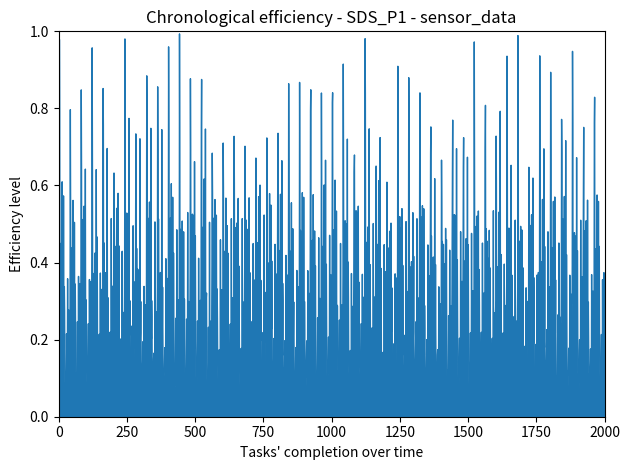

List the labels in order of value, largest first.

1, 2, 16, 11, 8, 31, 4, 5, 19, 0, 36, 9, 10, 7, 3, 20, 37, 12, 35, 14, 17, 39, 27, 18, 38, 13, 26, 29, 32, 28, 15, 21, 6, 22, 25, 30, 33, 34, 23, 24